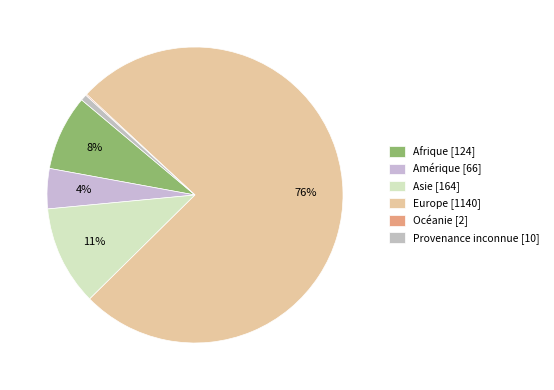

Rank the categories by value from highest to lowest.

Europe, Asie, Afrique, Amérique, Provenance inconnue, Océanie